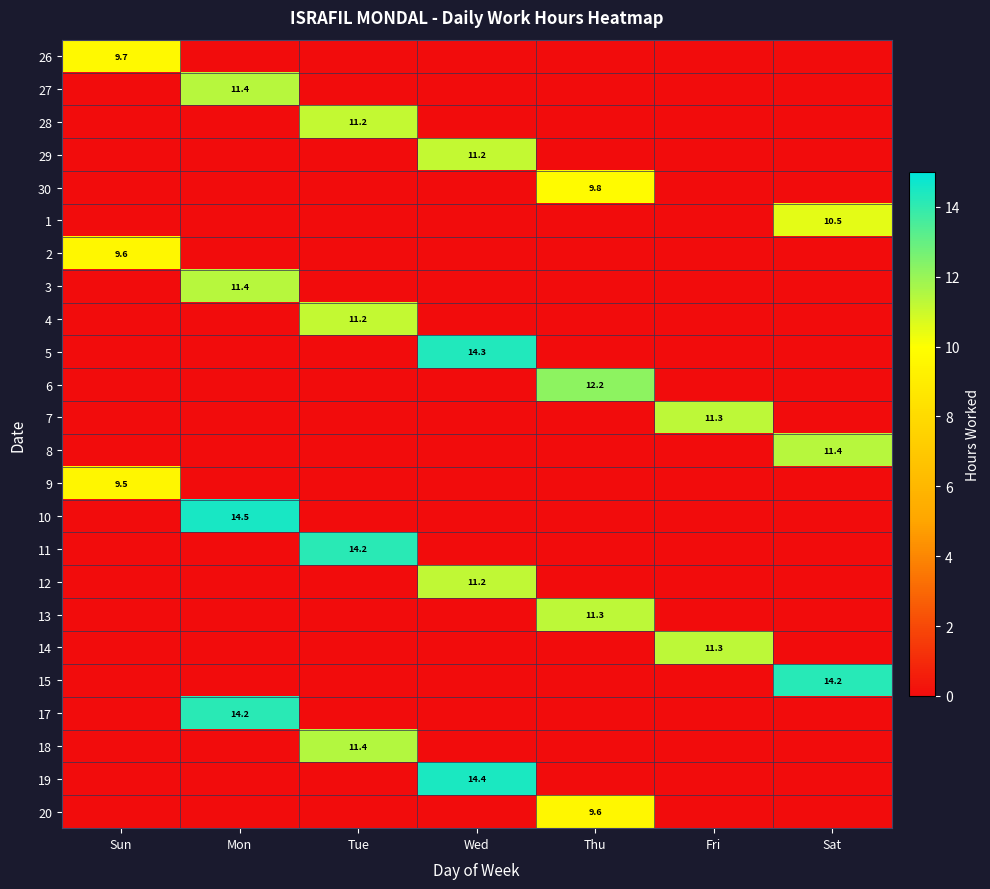

Rank the series at Fri from highest to lowest value.

7, 14, 26, 27, 28, 29, 30, 1, 2, 3, 4, 5, 6, 8, 9, 10, 11, 12, 13, 15, 17, 18, 19, 20